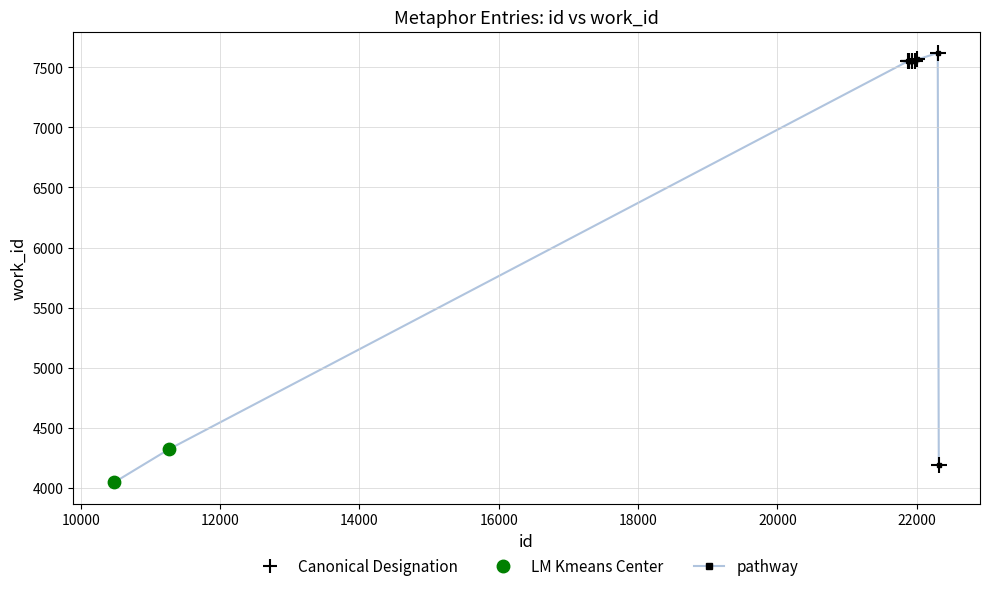

What is the sum of all values?

65502